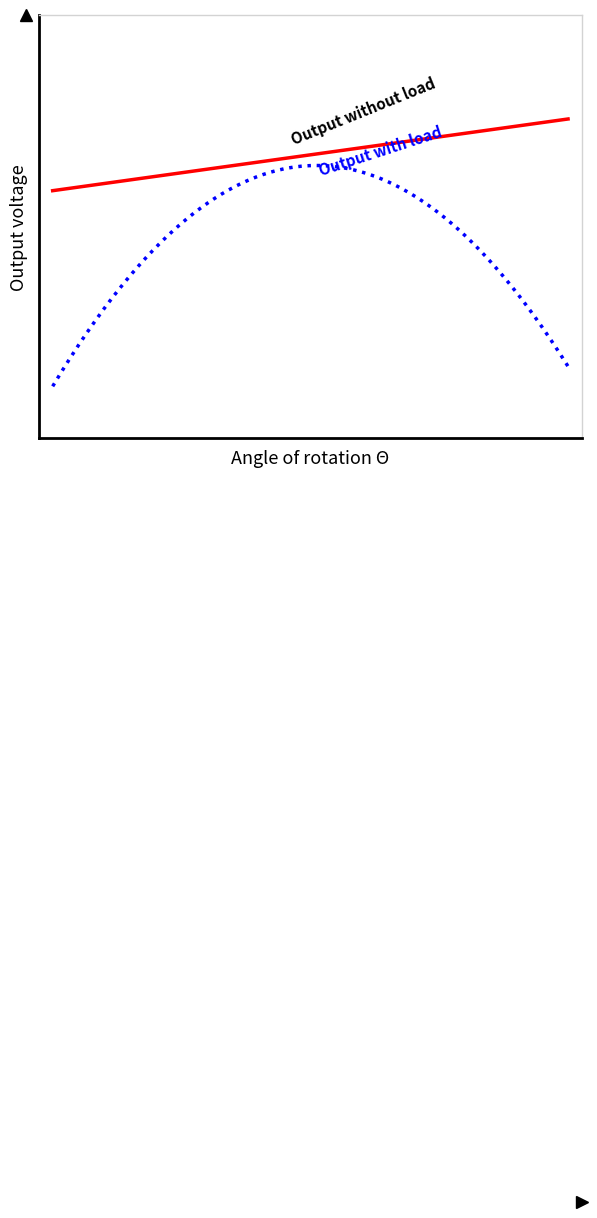

Does the chart display data point markers on the line(s)?

No